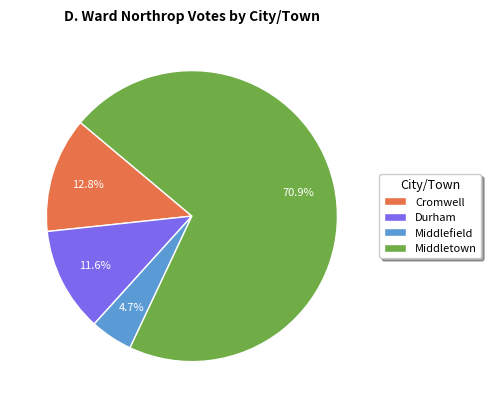

What is the total percentage of Cromwell and Middletown?

83.7%